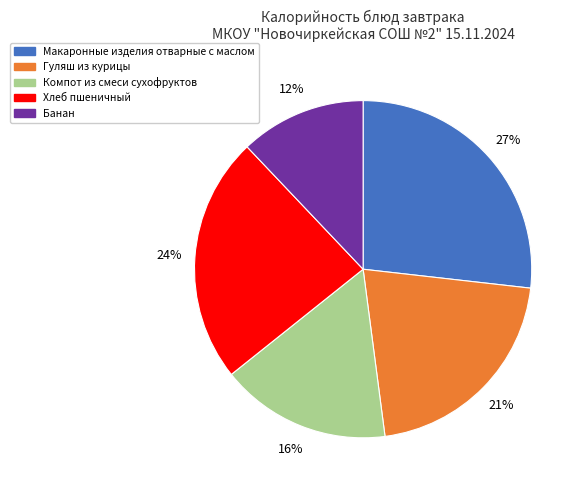

Rank the categories by value from highest to lowest.

Макаронные изделия отварные с маслом, Хлеб пшеничный, Гуляш из курицы, Компот из смеси сухофруктов, Банан